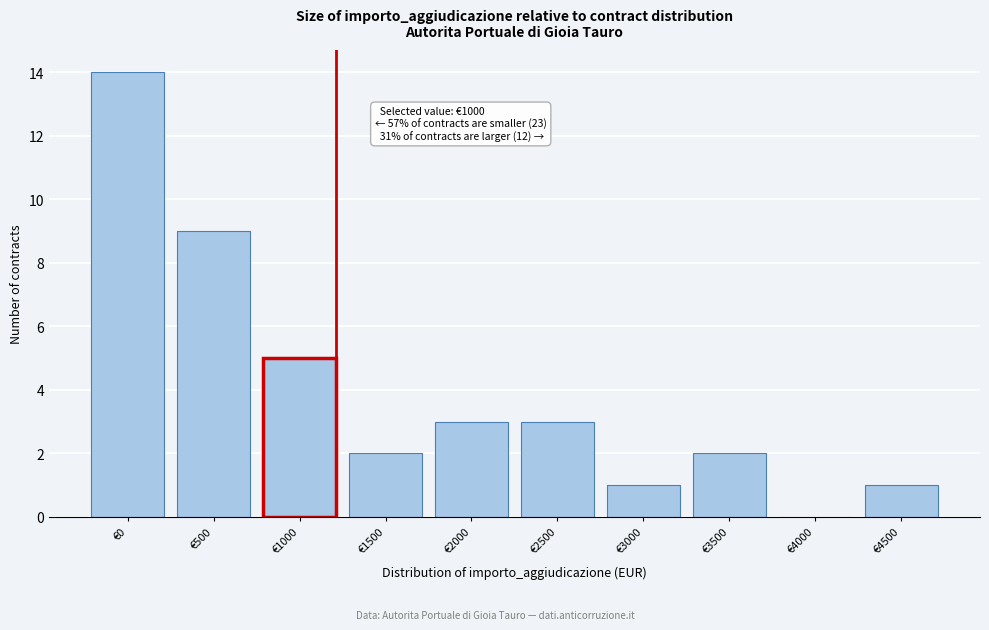

Reading left to right, transcribe all the data shown in this chart.

€0=14	€500=9	€1000=5	€1500=2	€2000=3	€2500=3	€3000=1	€3500=2	€4000=0	€4500=1